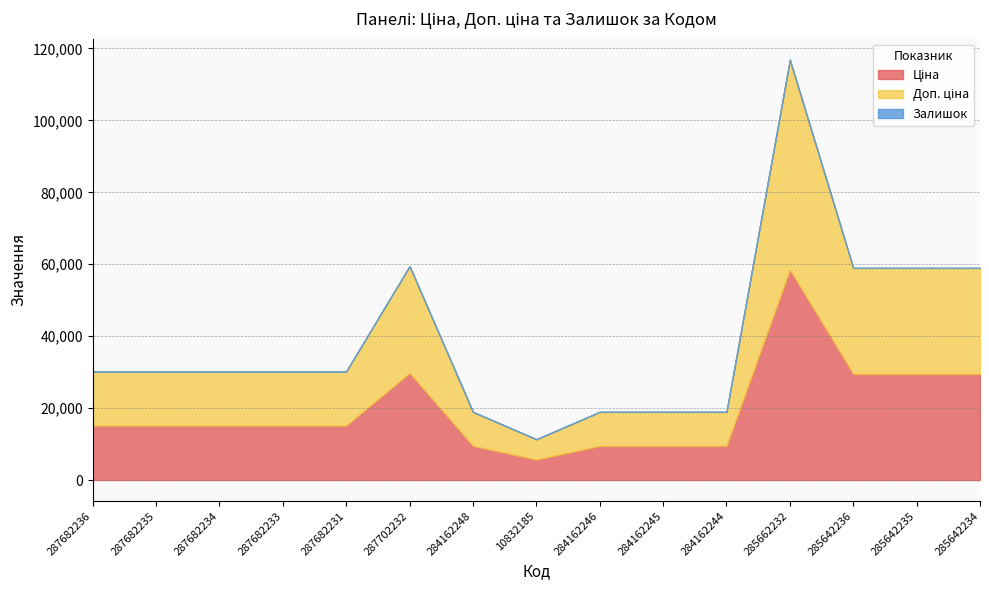

True or false: Залишок has a value of 0.0 at 287682233.

True